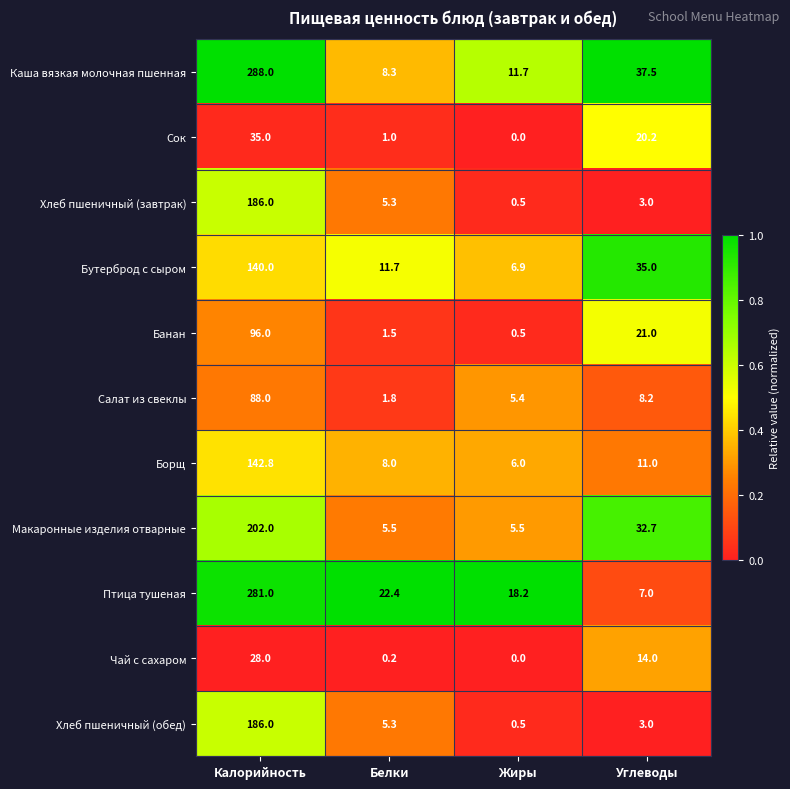

What is the total value across all series at Углеводы?

192.6